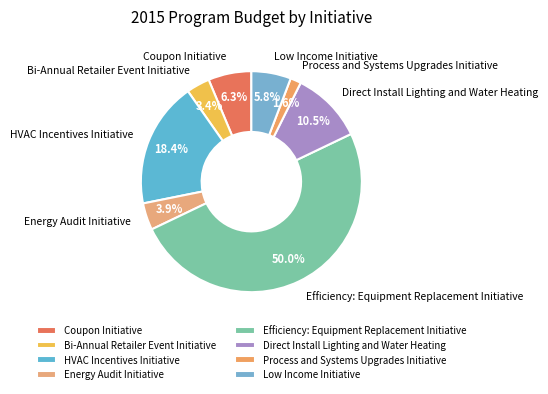

How many slices are in this pie chart?

8